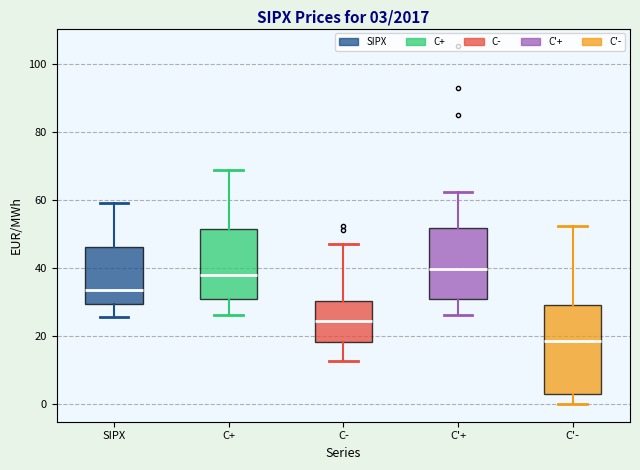

Comparing the boxes themselves (not the whiskers), which one is the tallest?

C'-